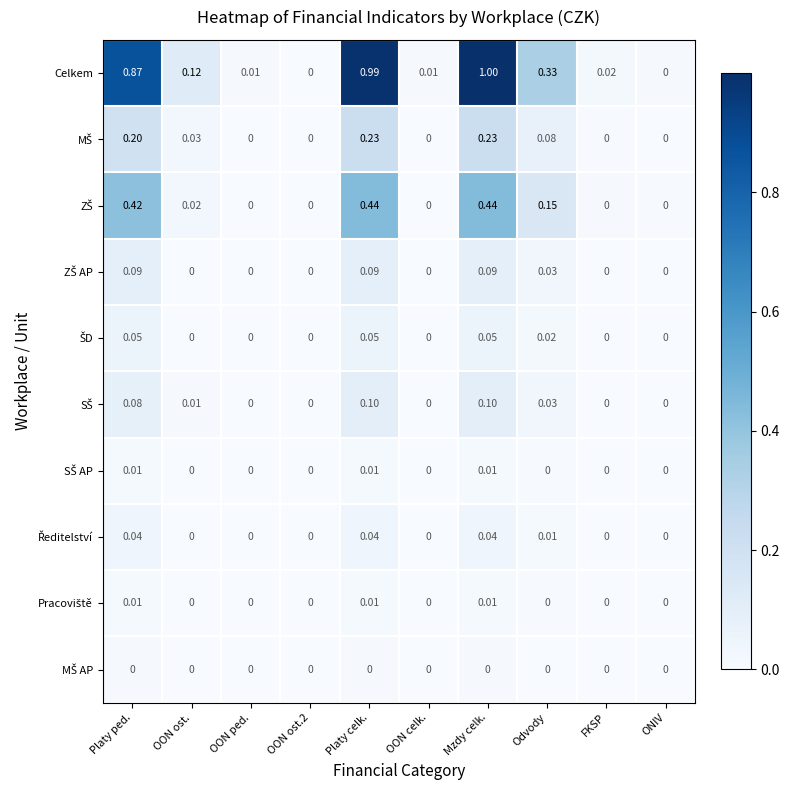

Which label corresponds to the largest value in the chart?

Mzdy celk.